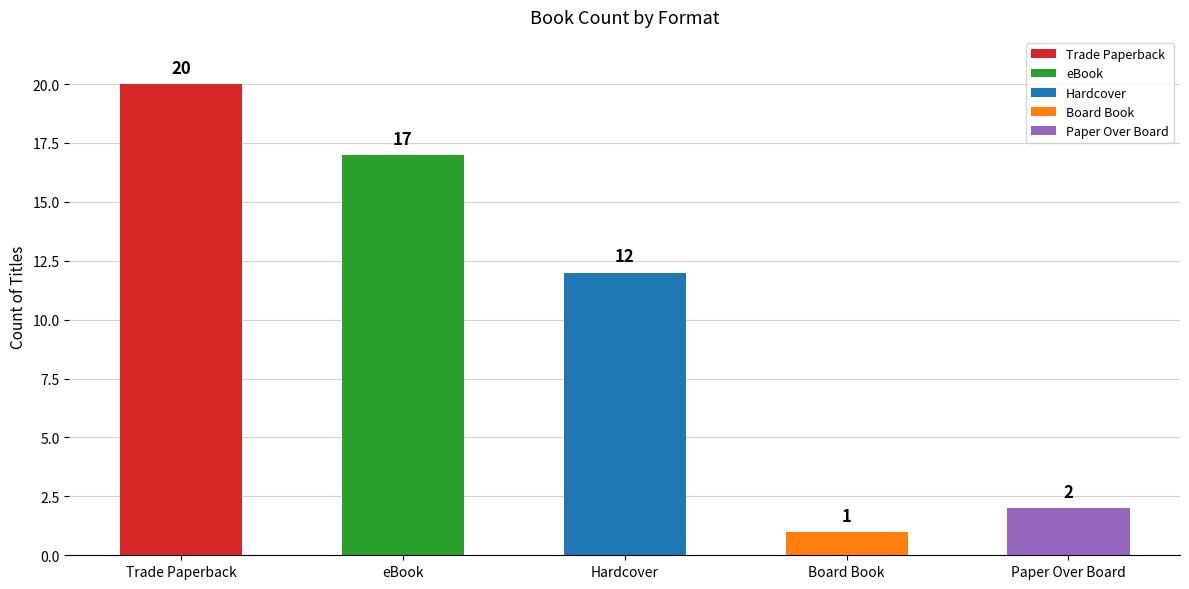

How many bars are there in total?

5